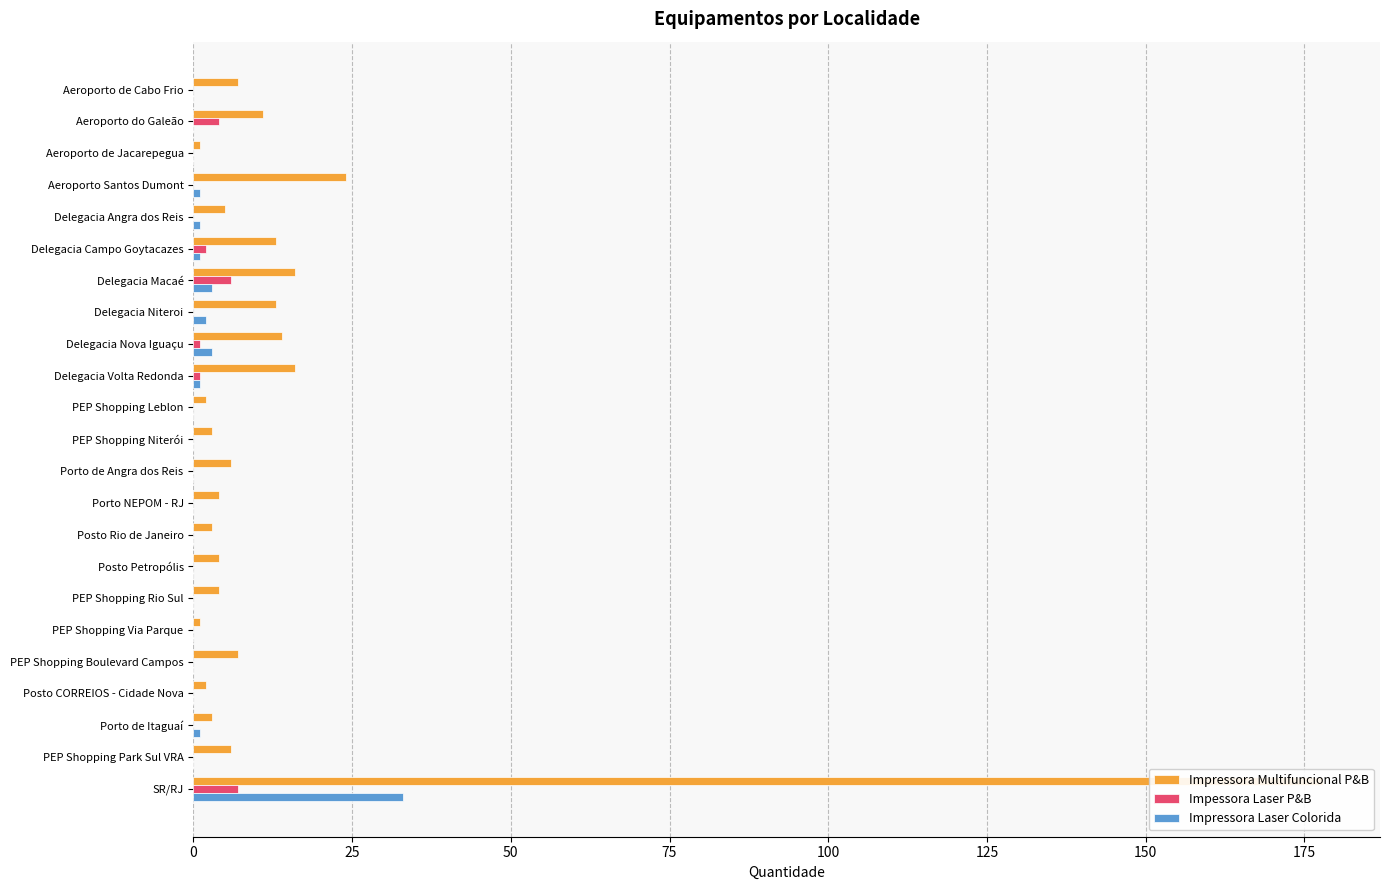

The Impressora Laser Colorida series shows 1 at Delegacia Volta Redonda. True or false?

True